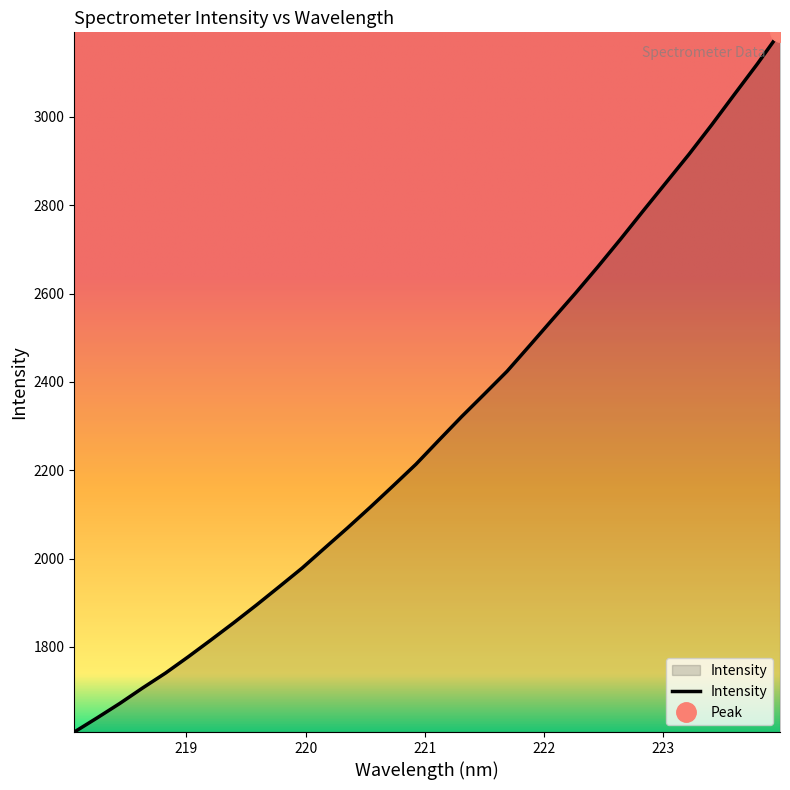

At which label is the value closest to 2399?

221.6902